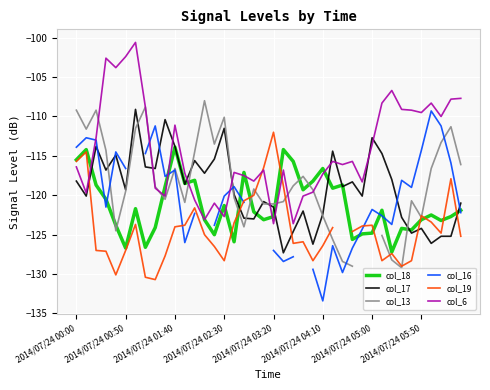

What is the maximum value for col_17?

-109.1